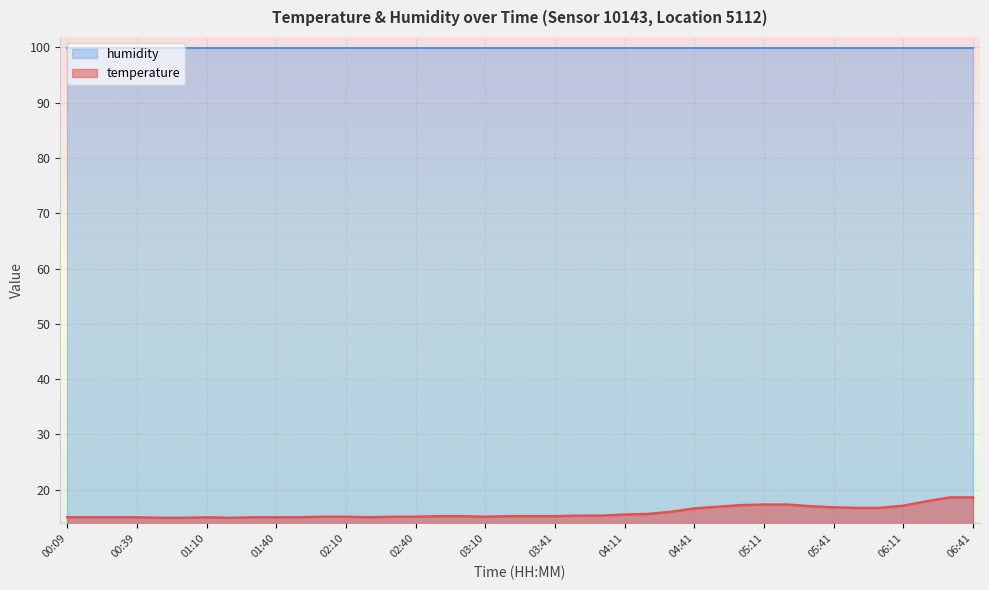

What position from the left is 02:20?

14